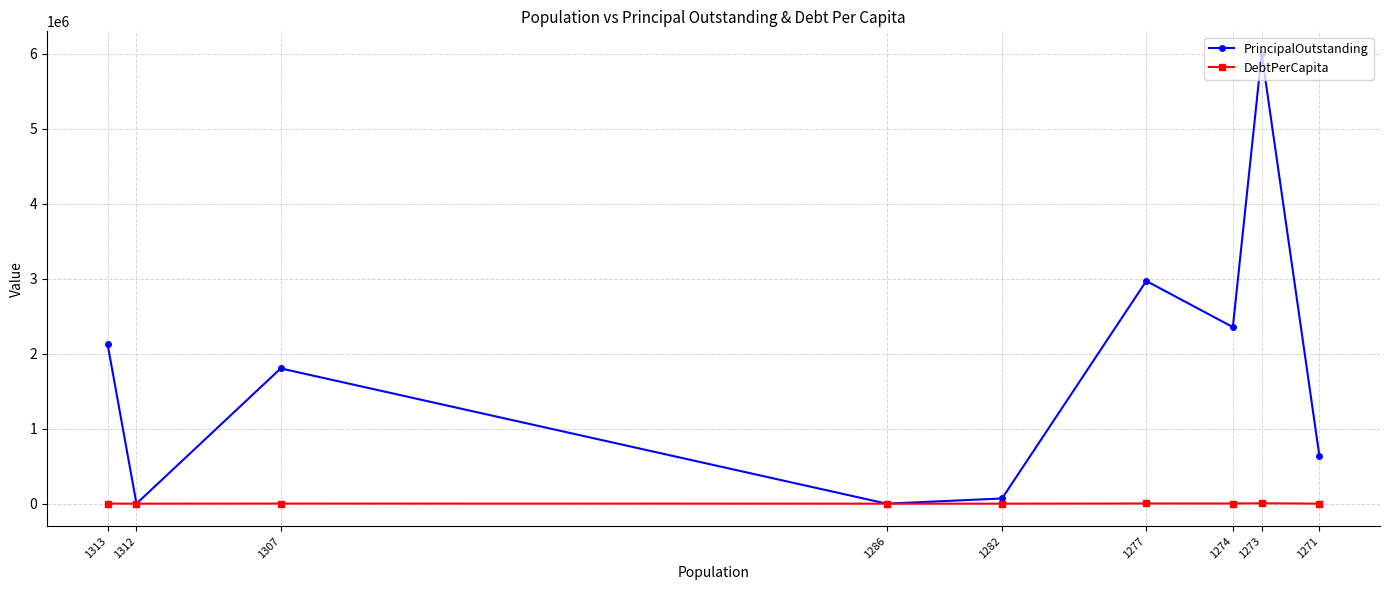

Is the value of DebtPerCapita at 1282 greater than the value of PrincipalOutstanding at 1286?

Yes